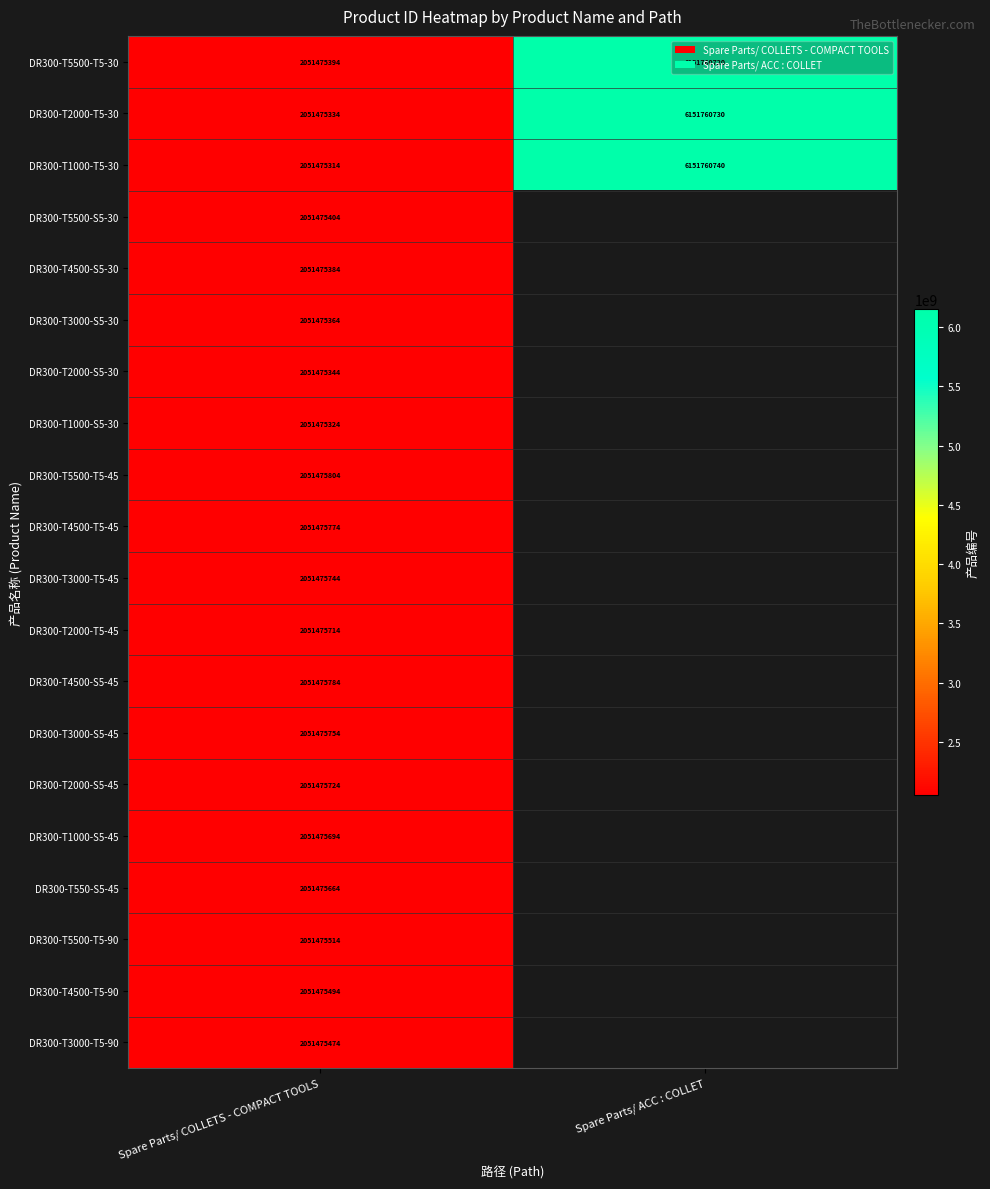

Is the value of DR300-T2000-T5-30 at Spare Parts/ ACC : COLLET greater than the value of DR300-T4500-S5-45 at Spare Parts/ COLLETS - COMPACT TOOLS?

Yes